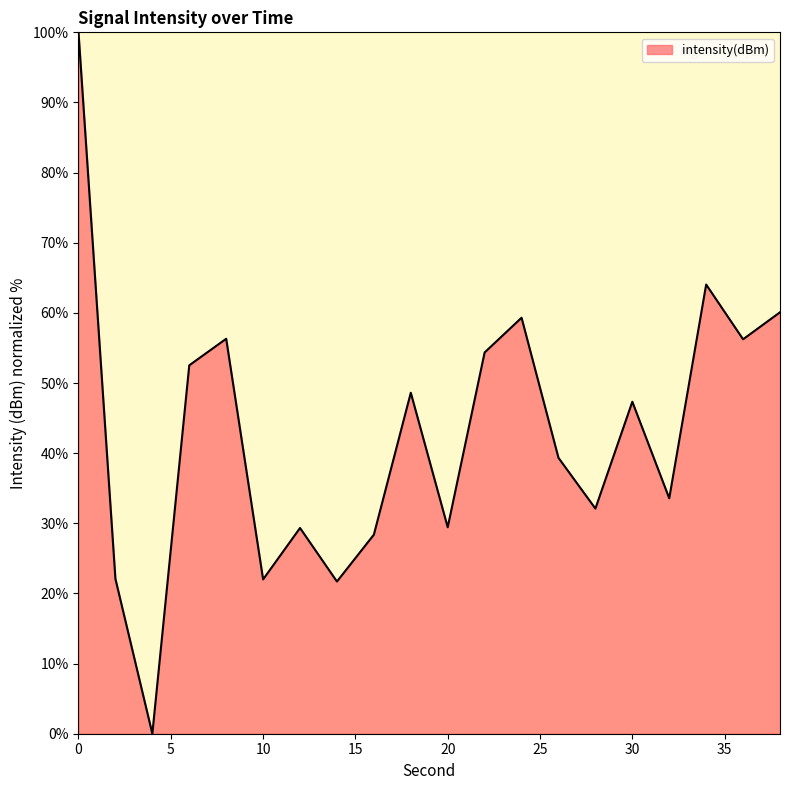

How many values are above zero?

19